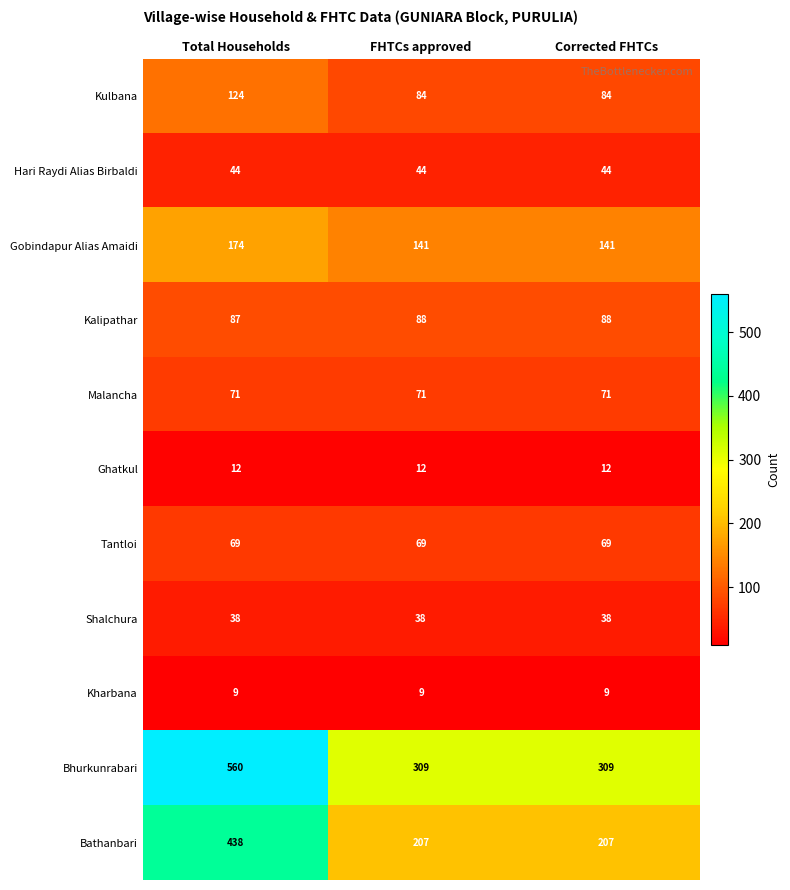

What is the average value of the Kharbana series?

9